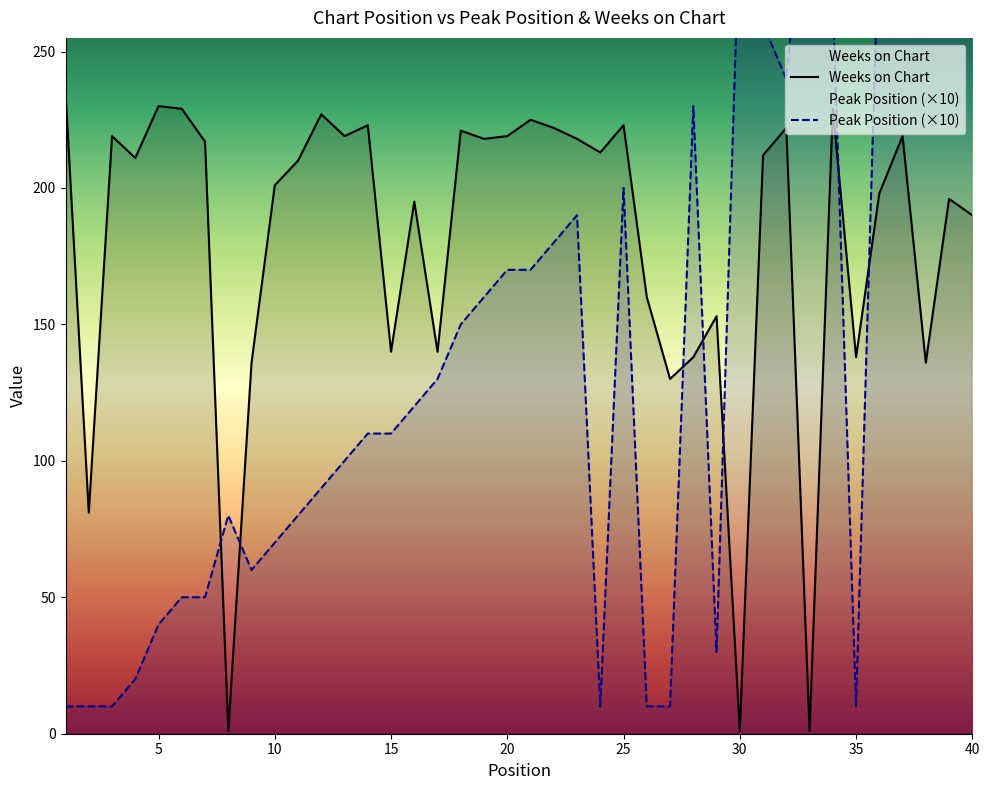

Which series has the largest total across all categories?

Weeks on Chart